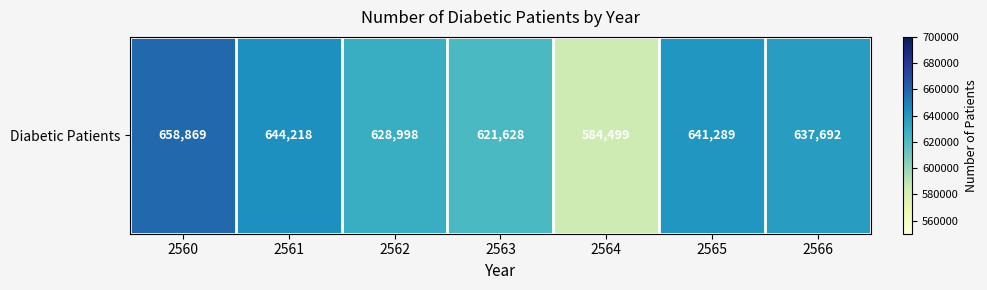

What is the difference between the maximum and minimum values?

74370